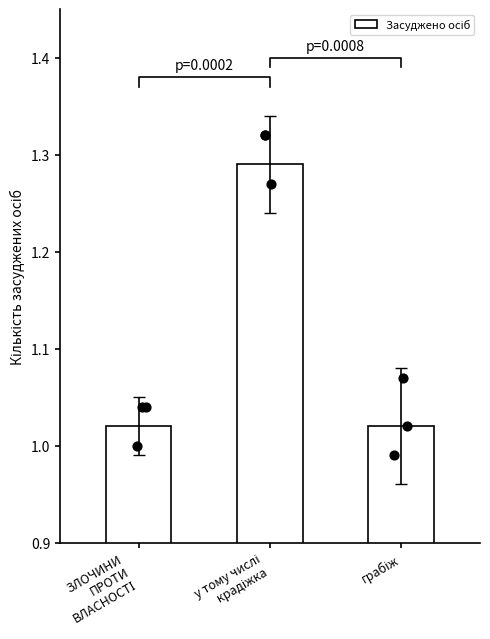

Between грабіж and ЗЛОЧИНИ
ПРОТИ
ВЛАСНОСТІ, which is larger?

грабіж